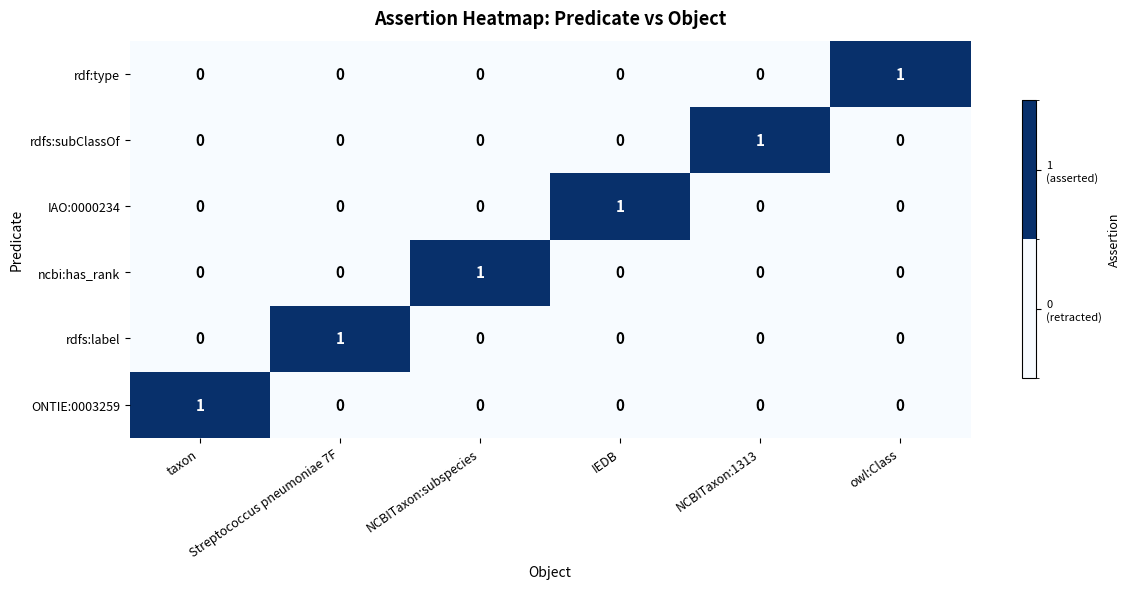

At how many categories does at least one series exceed 0?

6